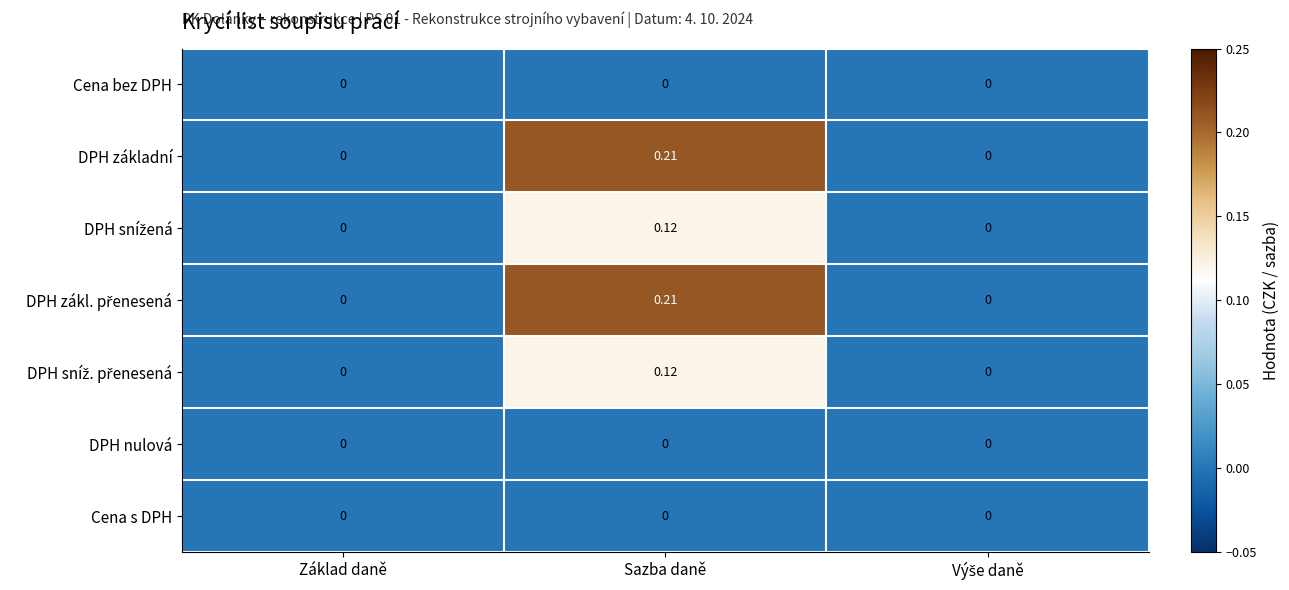

At which category is the sum across all series the highest?

Sazba daně